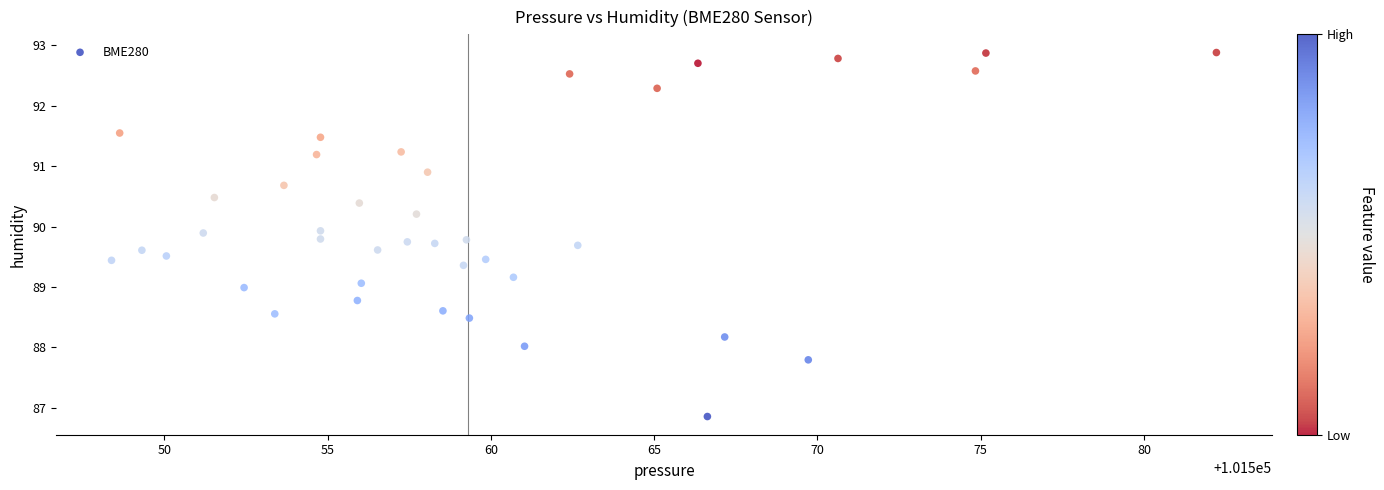

What is the range of X values (max minus min)?

33.8